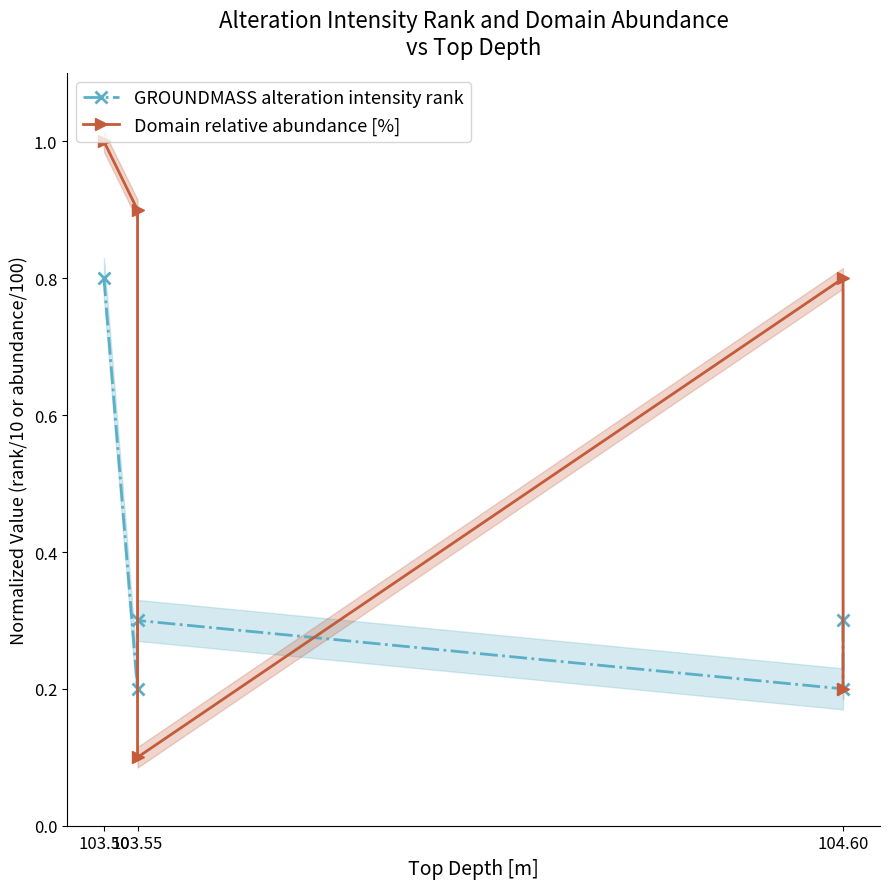

What are all the series names shown in the legend?

GROUNDMASS alteration intensity rank, Domain relative abundance [%]